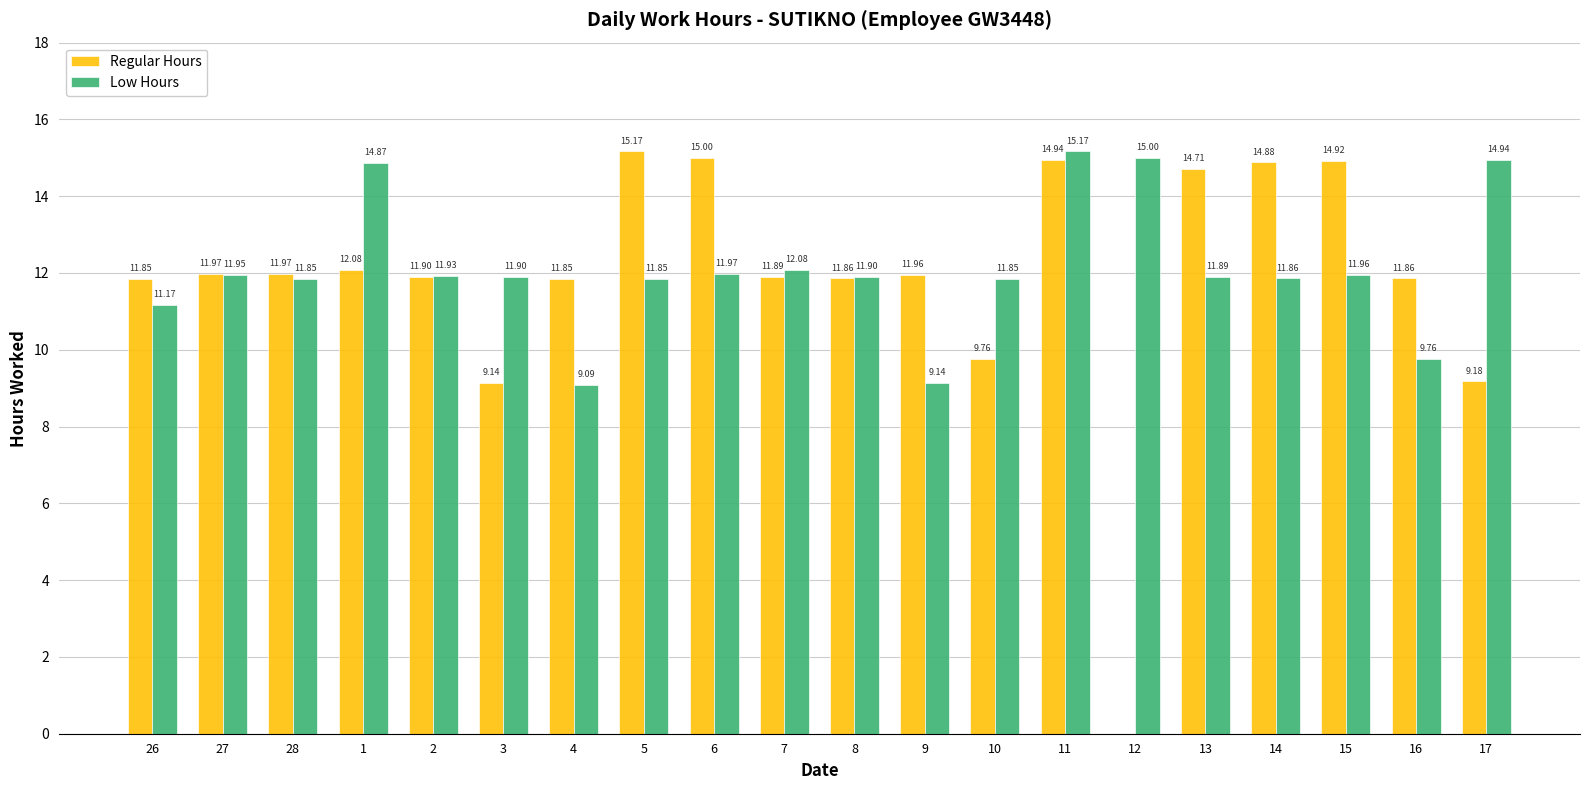

Where does the Regular Hours series first go above 11?

26